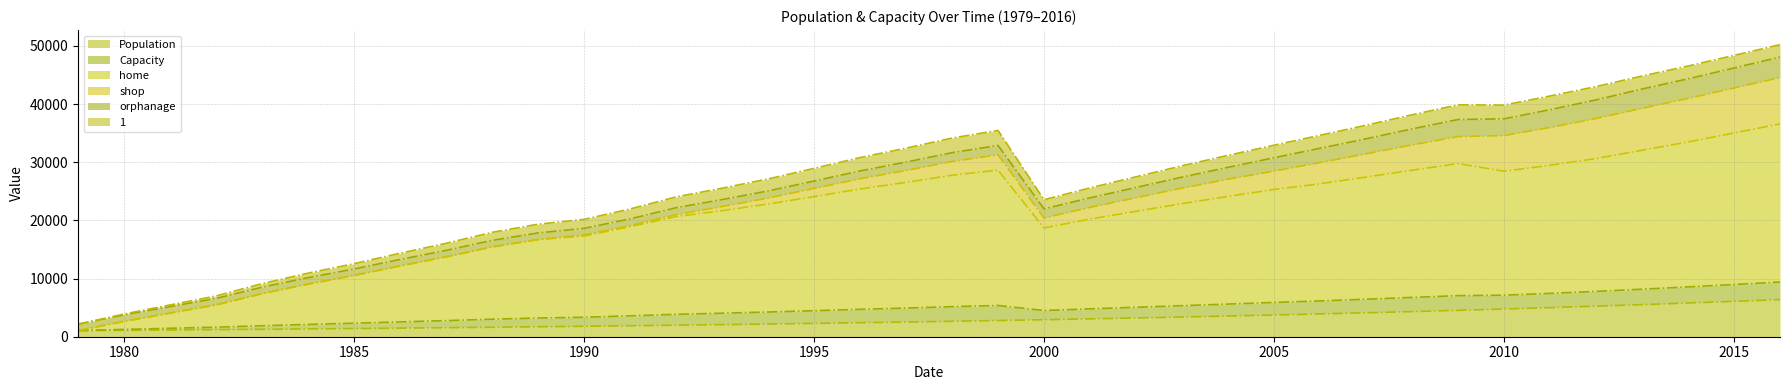

How many lines are shown in the chart?

6